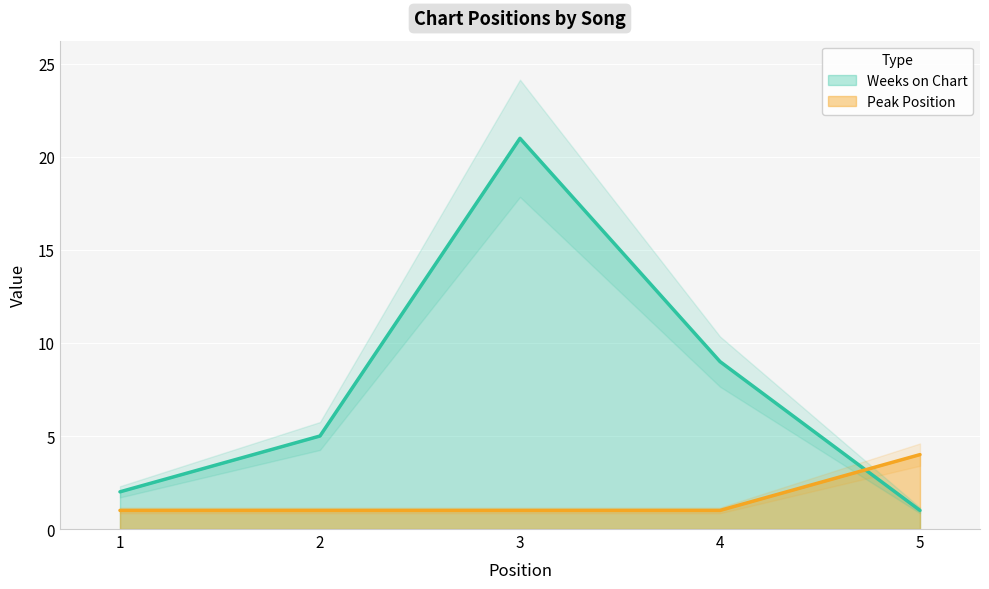

Rank the series by their maximum value, from highest to lowest.

Weeks on Chart, Peak Position